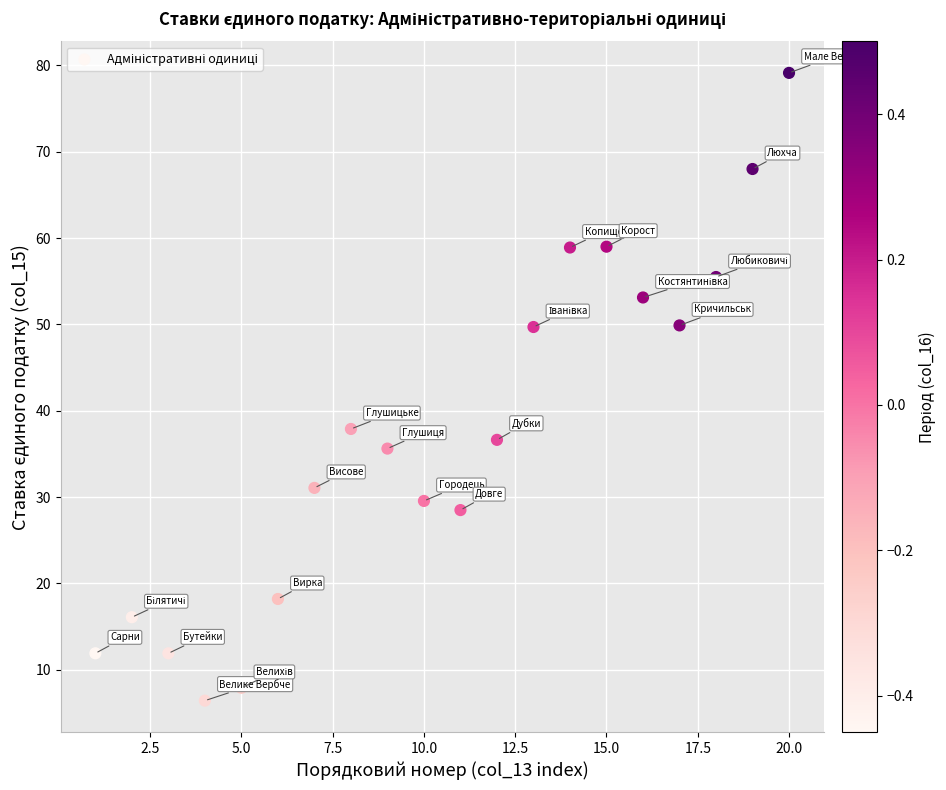

What Y value in the scatter plot is closest to 42?

37.9